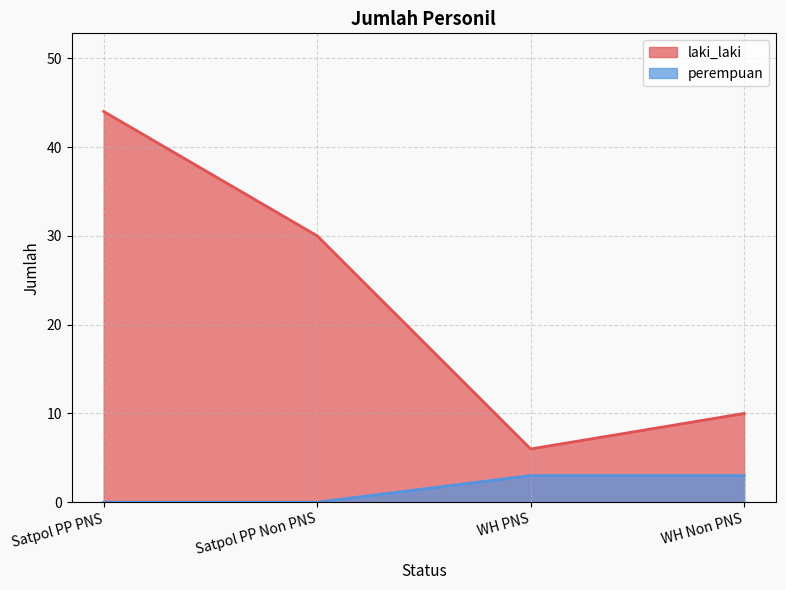

How many lines are shown in the chart?

2